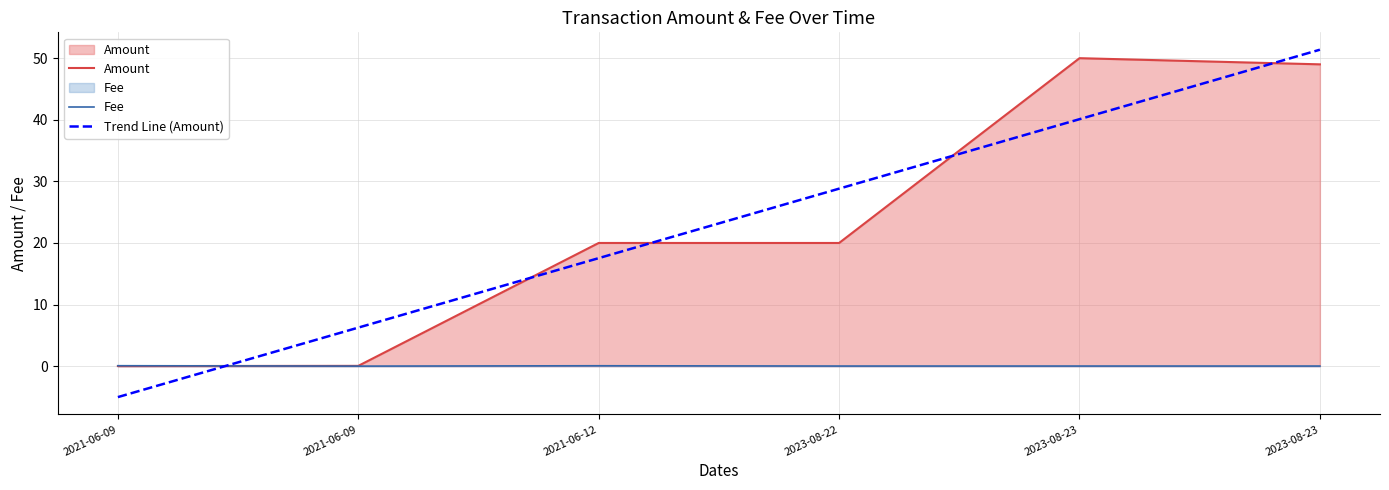

Count the number of categories in the chart.

6